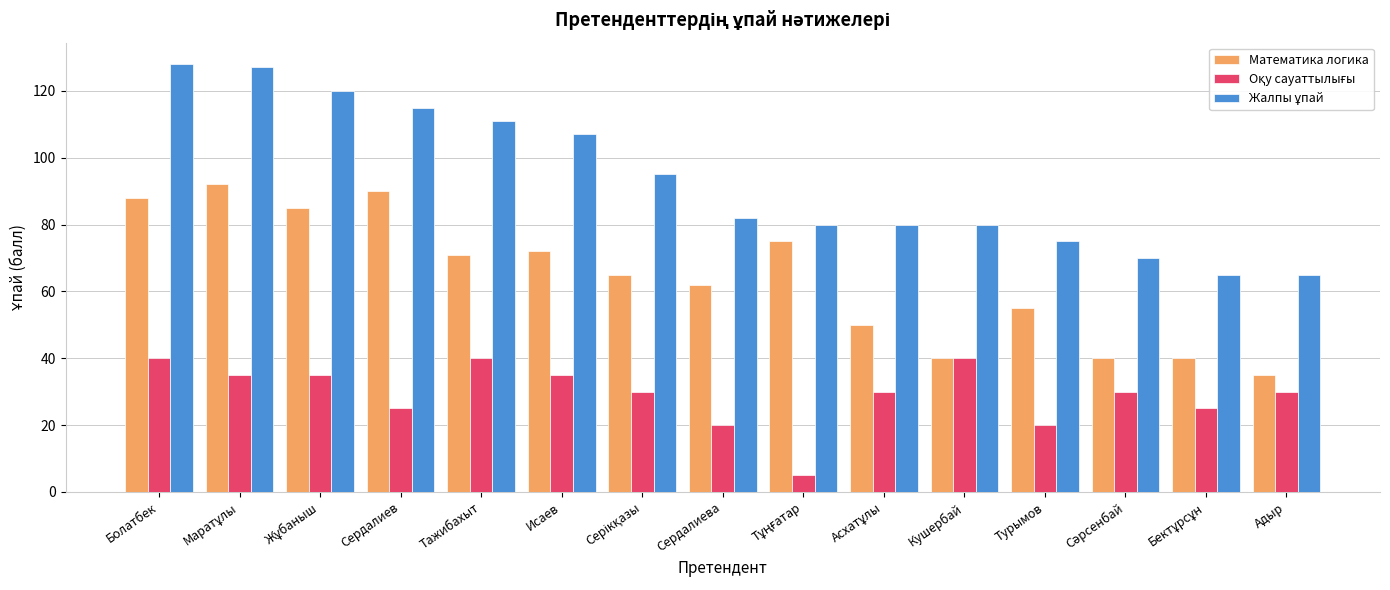

What is the lowest value of the Математика логика series?

35